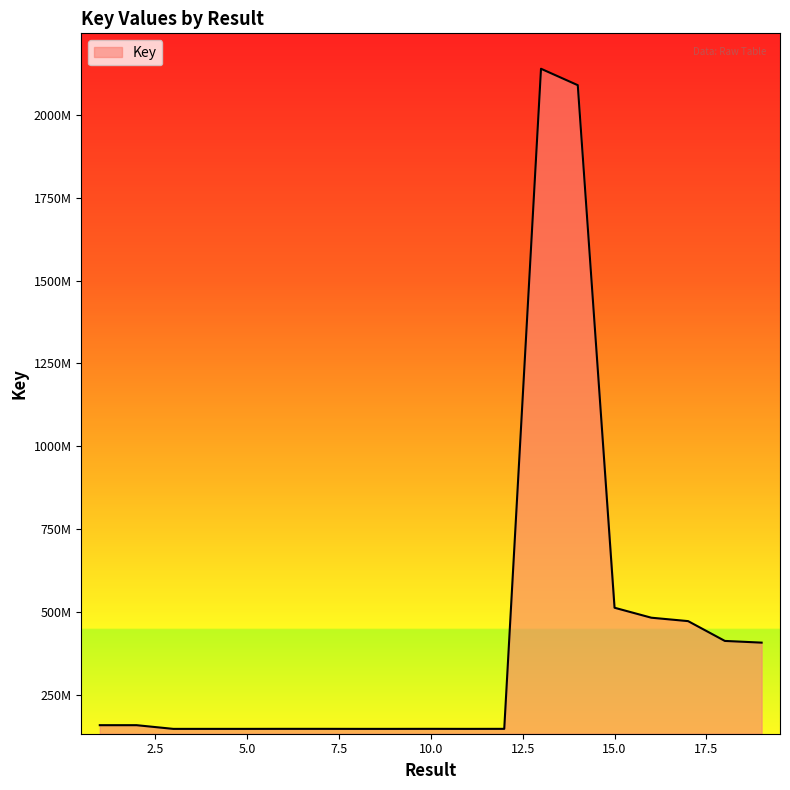

At which label is the value closest to 1143199062?

15